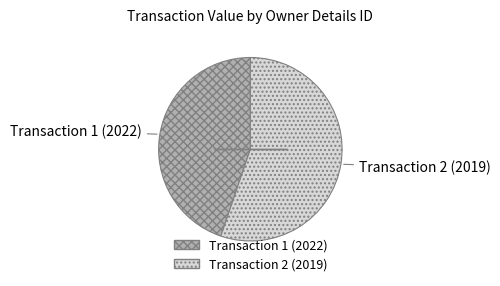

Which has a higher value, Transaction 2 (2019) or Transaction 1 (2022)?

Transaction 2 (2019)